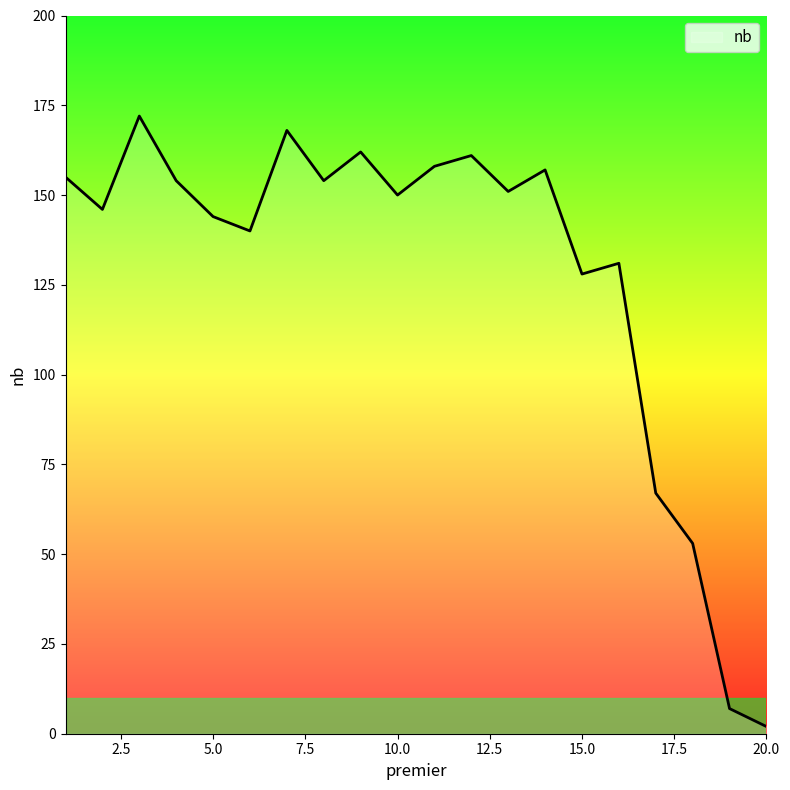

What is the difference between the maximum and minimum values?

170